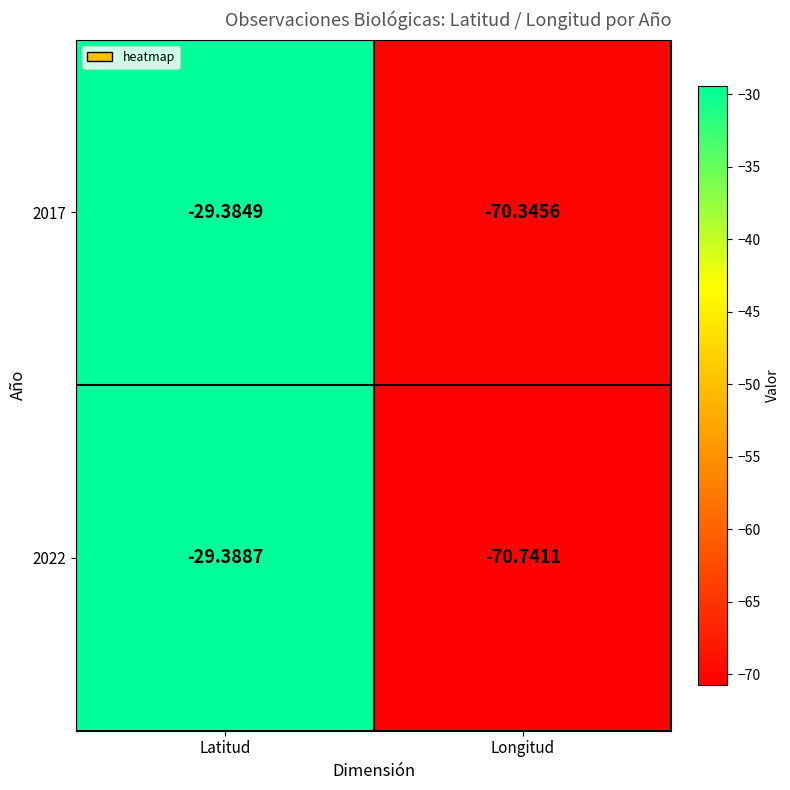

At which category does the chart reach its peak across all series?

Latitud